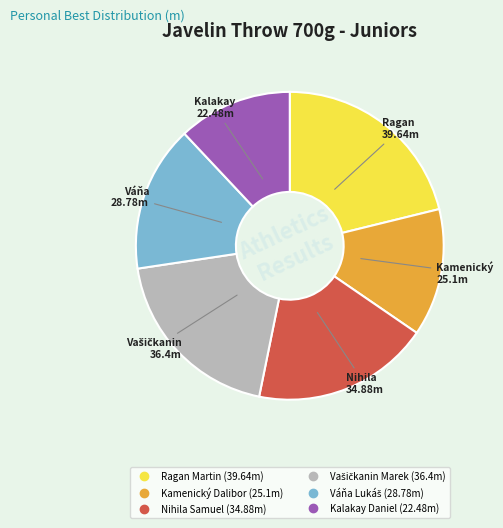

Count the number of slices in the pie.

6